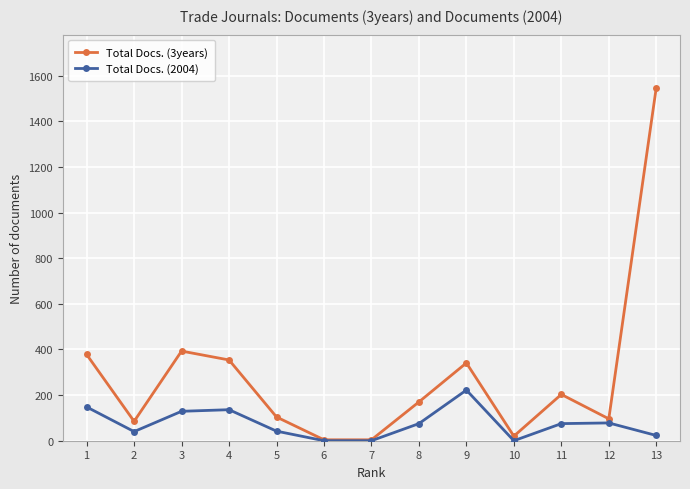

Rank the series at 12 from highest to lowest value.

Total Docs. (3years), Total Docs. (2004)